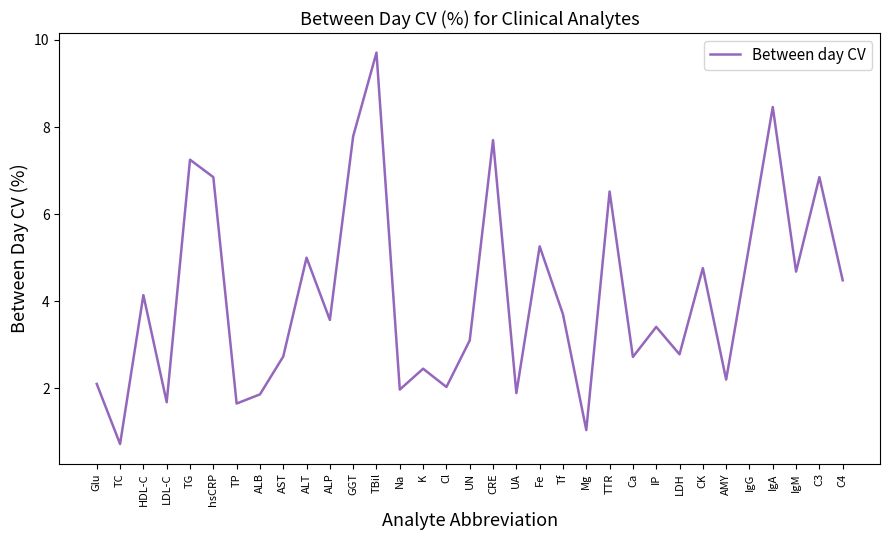

What is the sum of the values at IgM and CRE?

12.4